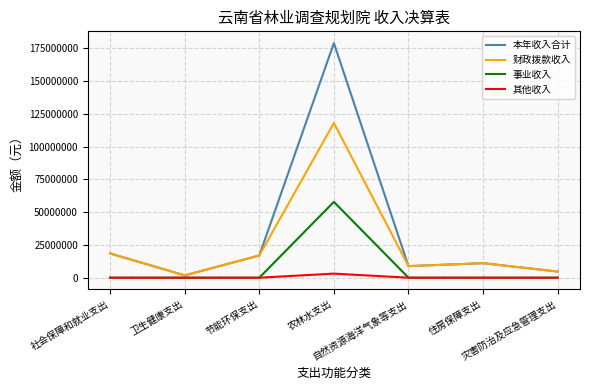

What is the greatest value displayed?

178842241.3